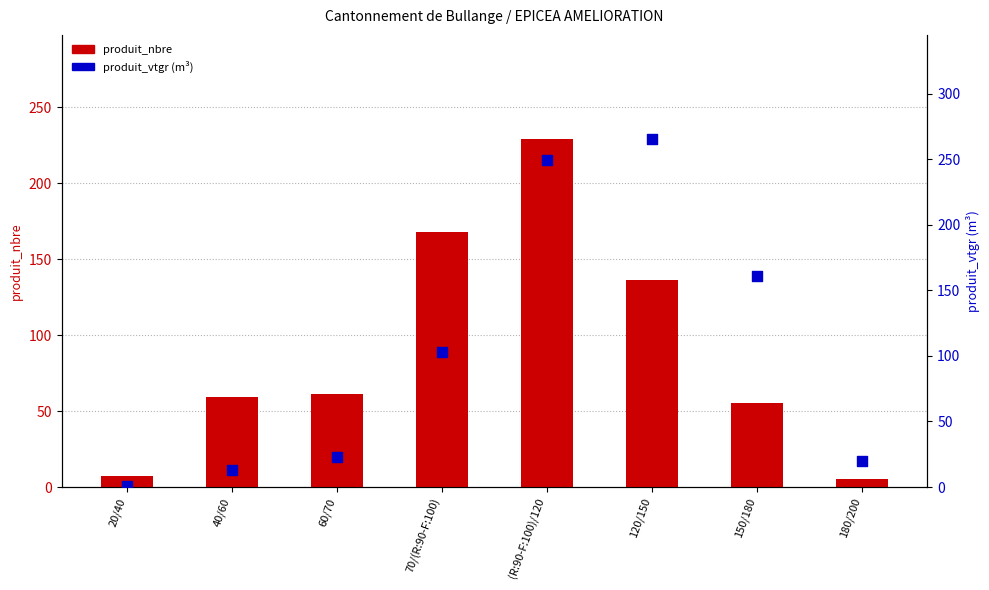

Which series reaches the minimum Y coordinate?

produit_vtgr